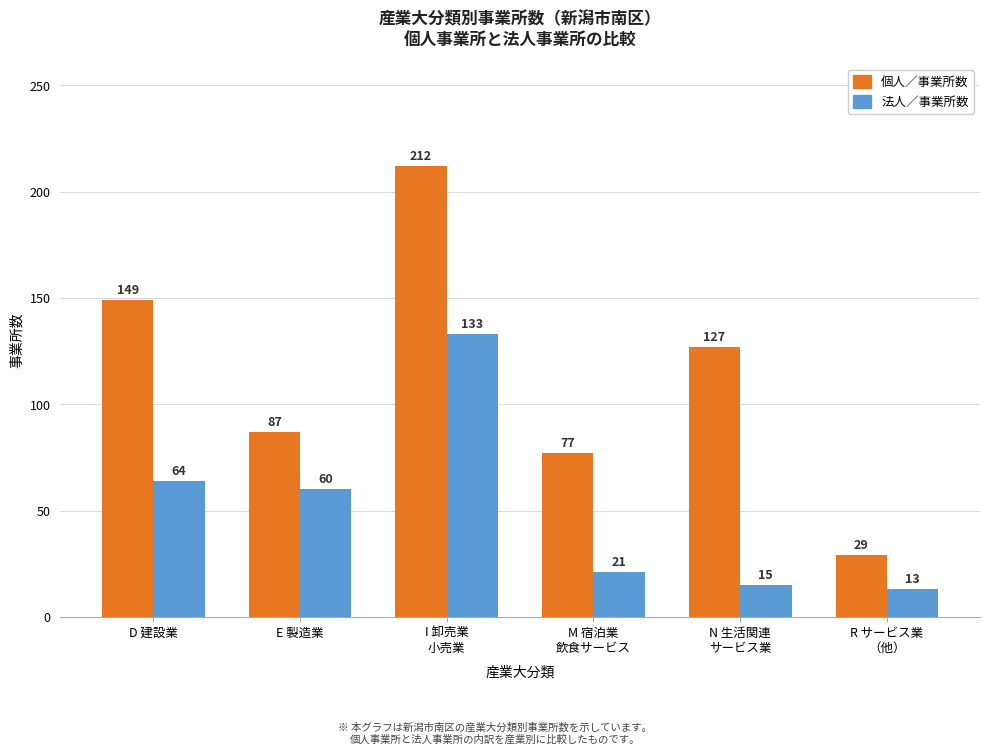

Are the bars horizontal?

No